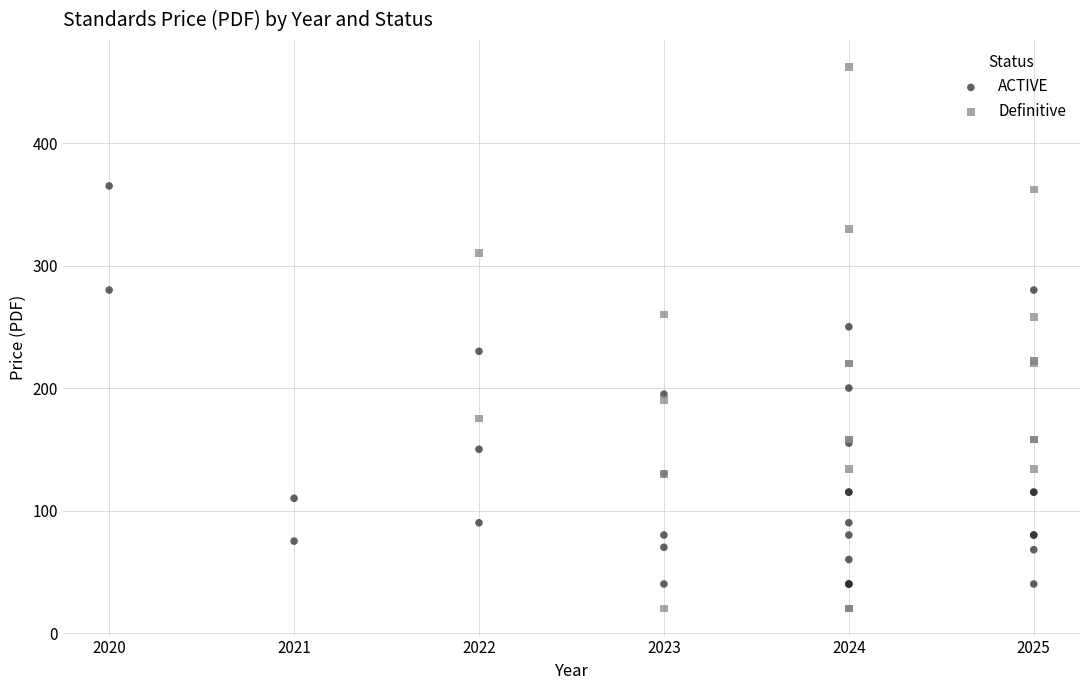

What are all the series names shown in the legend?

ACTIVE, Definitive